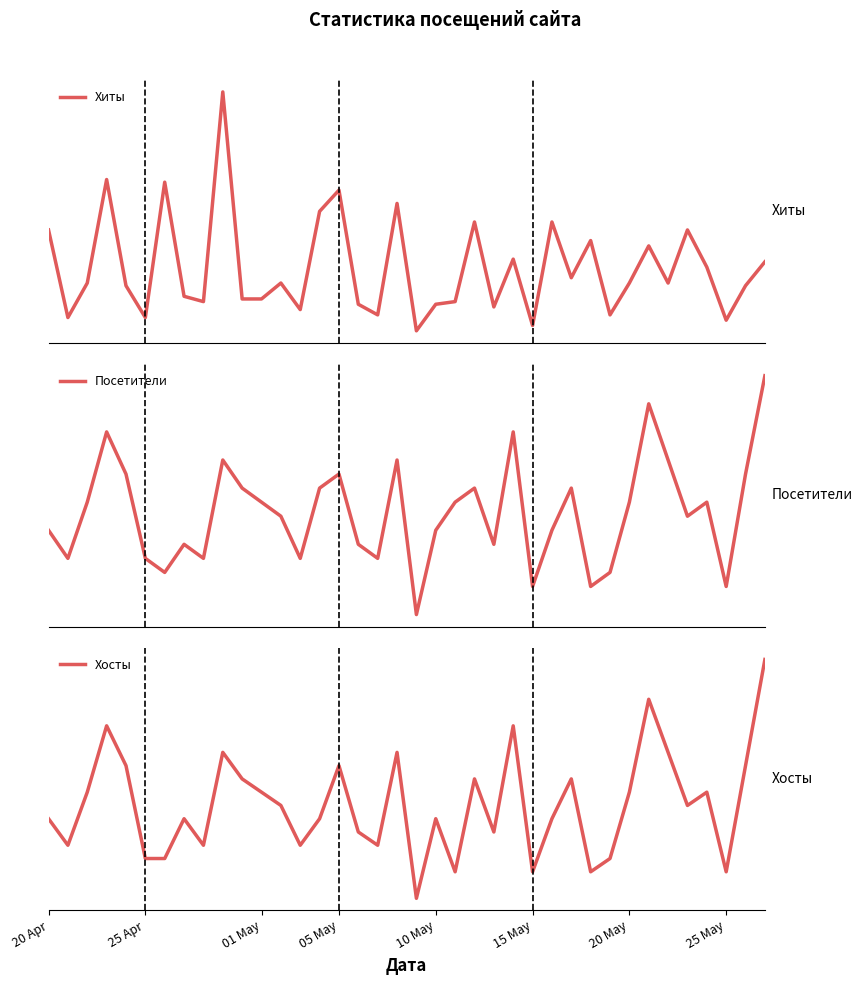

Which series has the largest range (max minus min)?

Хиты